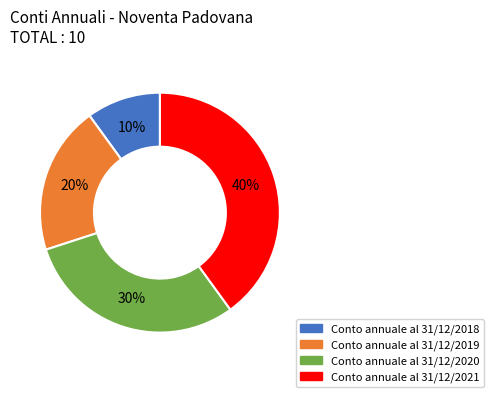

What is the largest slice in the pie chart?

Conto annuale al 31/12/2021